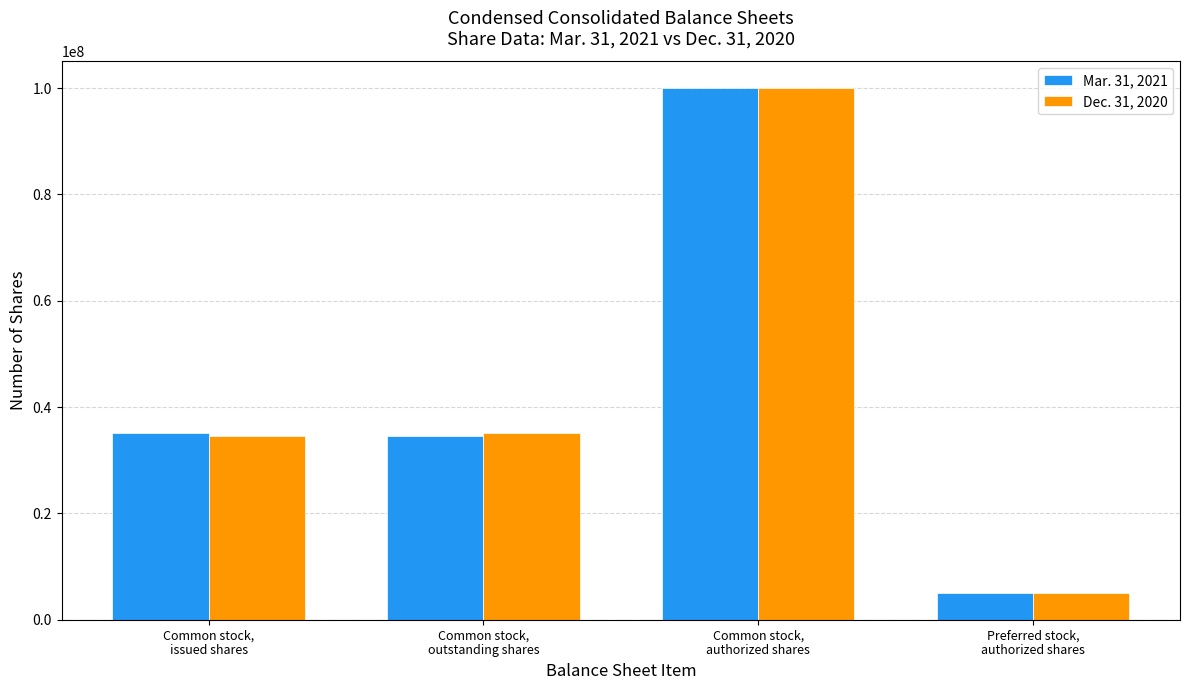

Which label corresponds to the largest value in the chart?

Common stock,
authorized shares